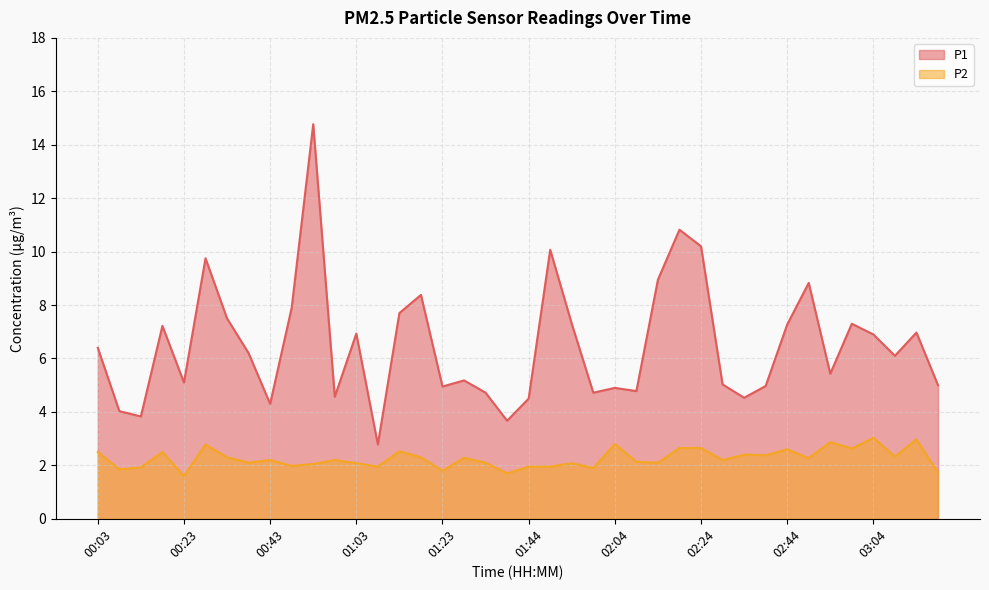

Is the value of P2 at 02:59 greater than the value of P1 at 02:44?

No